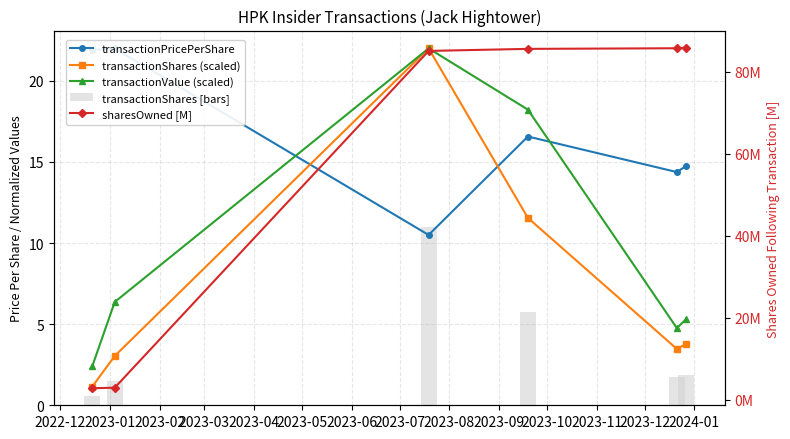

Which series has the largest range (max minus min)?

sharesOwned [M]